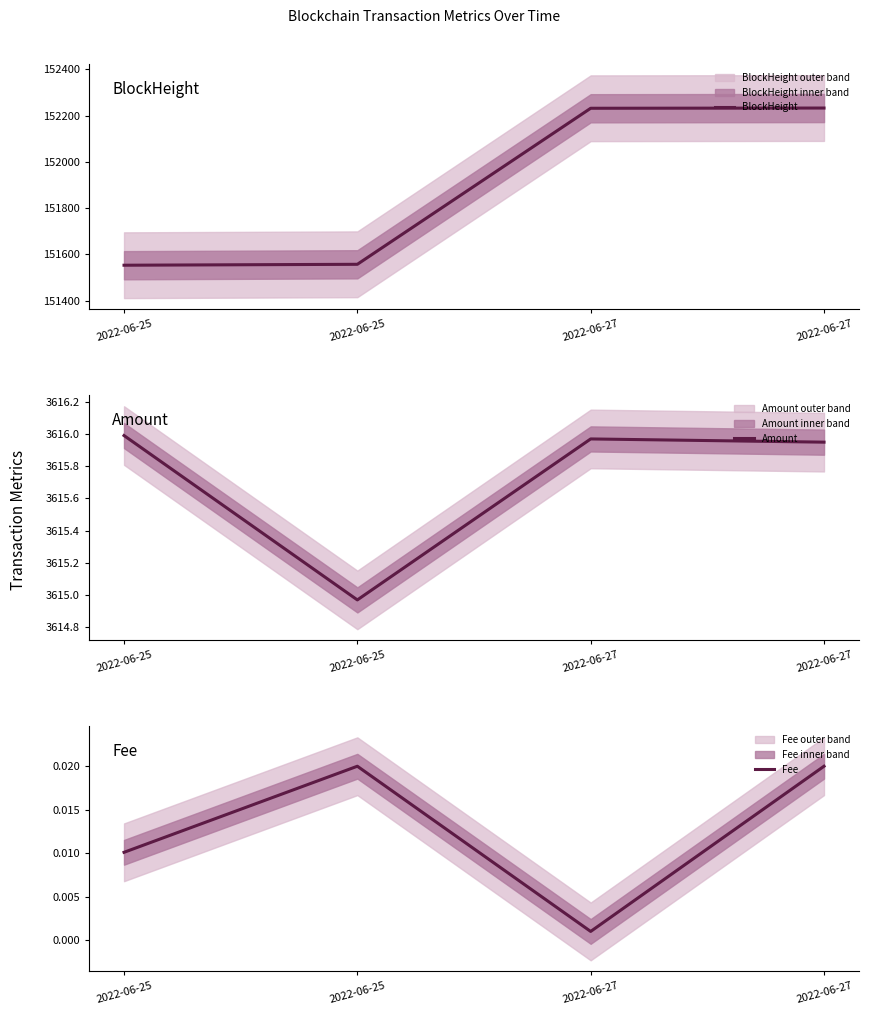

Reading right to left, transcribe all the data shown in this chart.

BlockHeight: 2022-06-27=152233.0	2022-06-27=152232.0	2022-06-25=151557.0	2022-06-25=151553.0
Amount: 2022-06-27=3615.9	2022-06-27=3616.0	2022-06-25=3615.0	2022-06-25=3616.0
Fee: 2022-06-27=0.0	2022-06-27=0.0	2022-06-25=0.0	2022-06-25=0.0